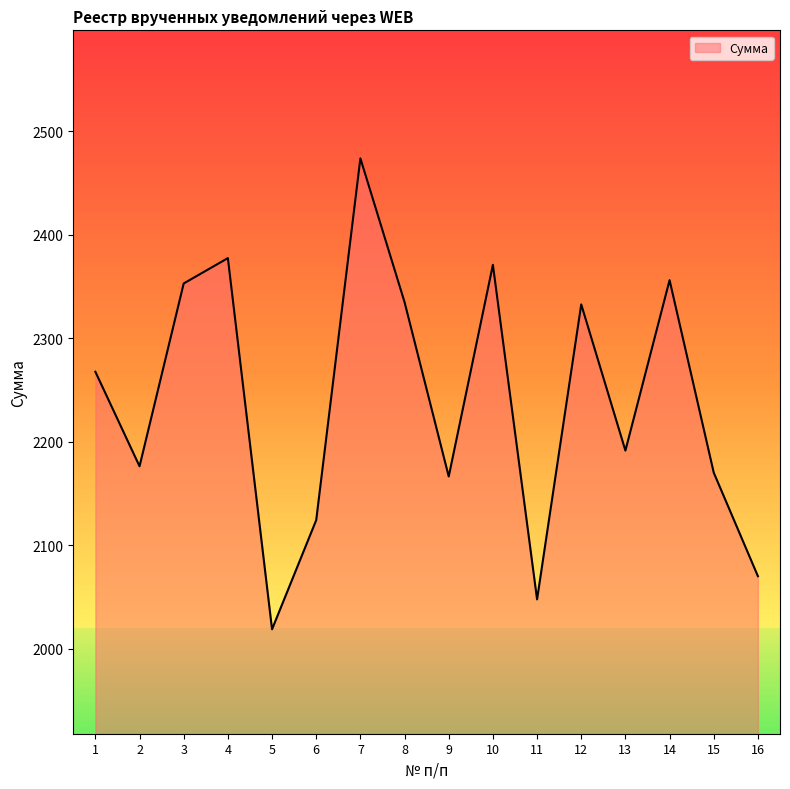

What is the difference between the maximum and minimum values?

455.1